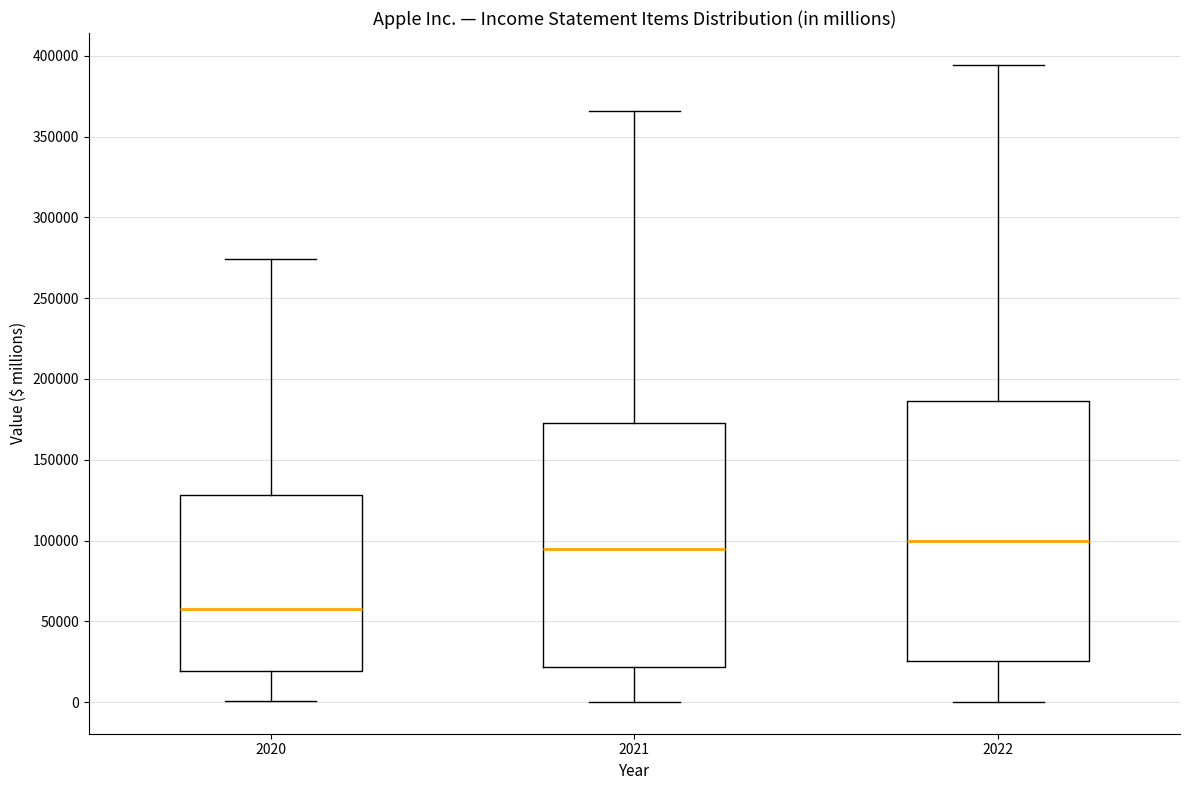

Which box has the highest median line?

2022